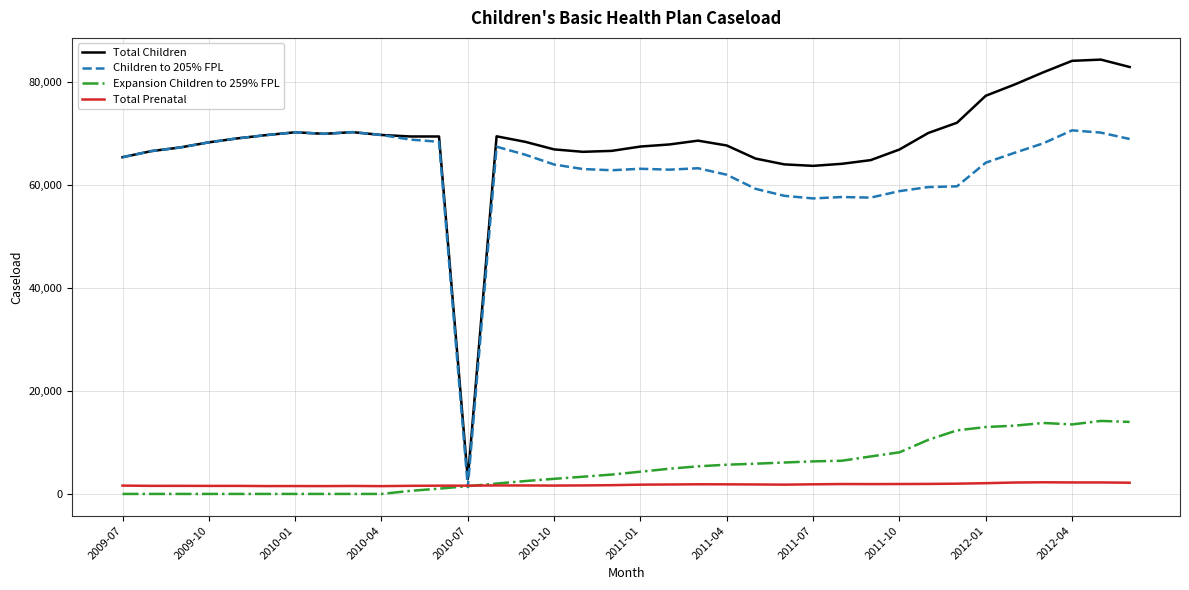

What is the minimum value for Total Prenatal?

1517